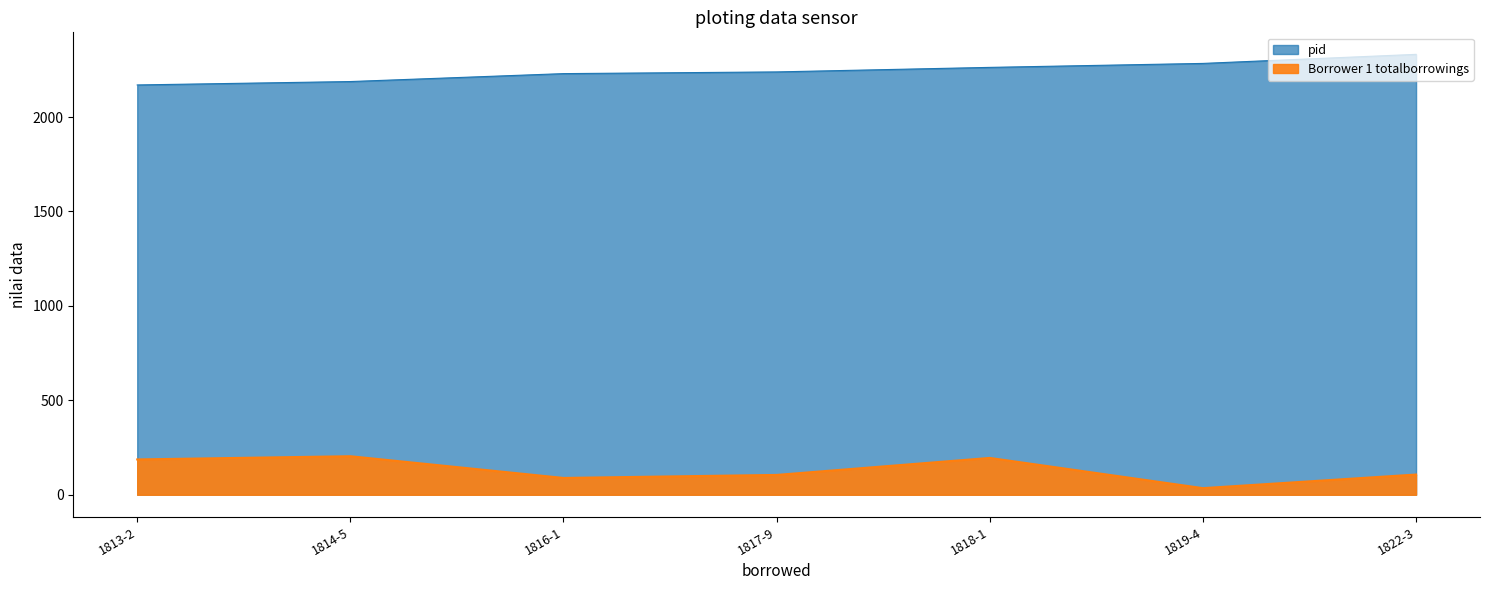

How many lines are shown in the chart?

2